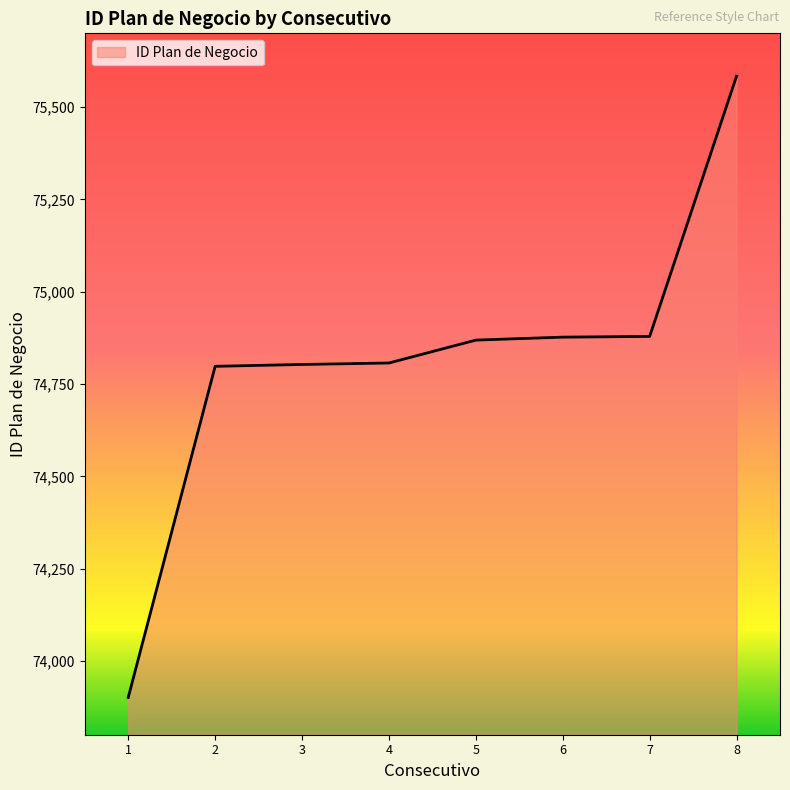

What is the sum of all values?

598518